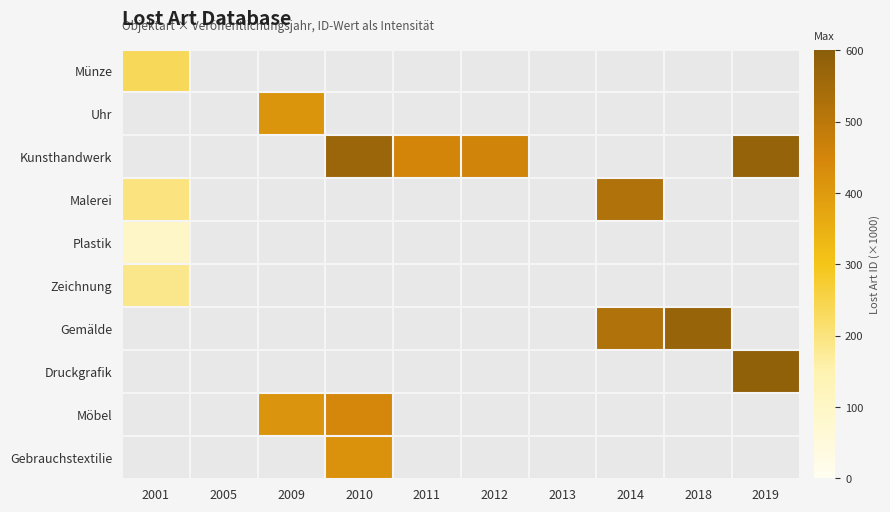

Read the Gemälde value at 2014.

521.6